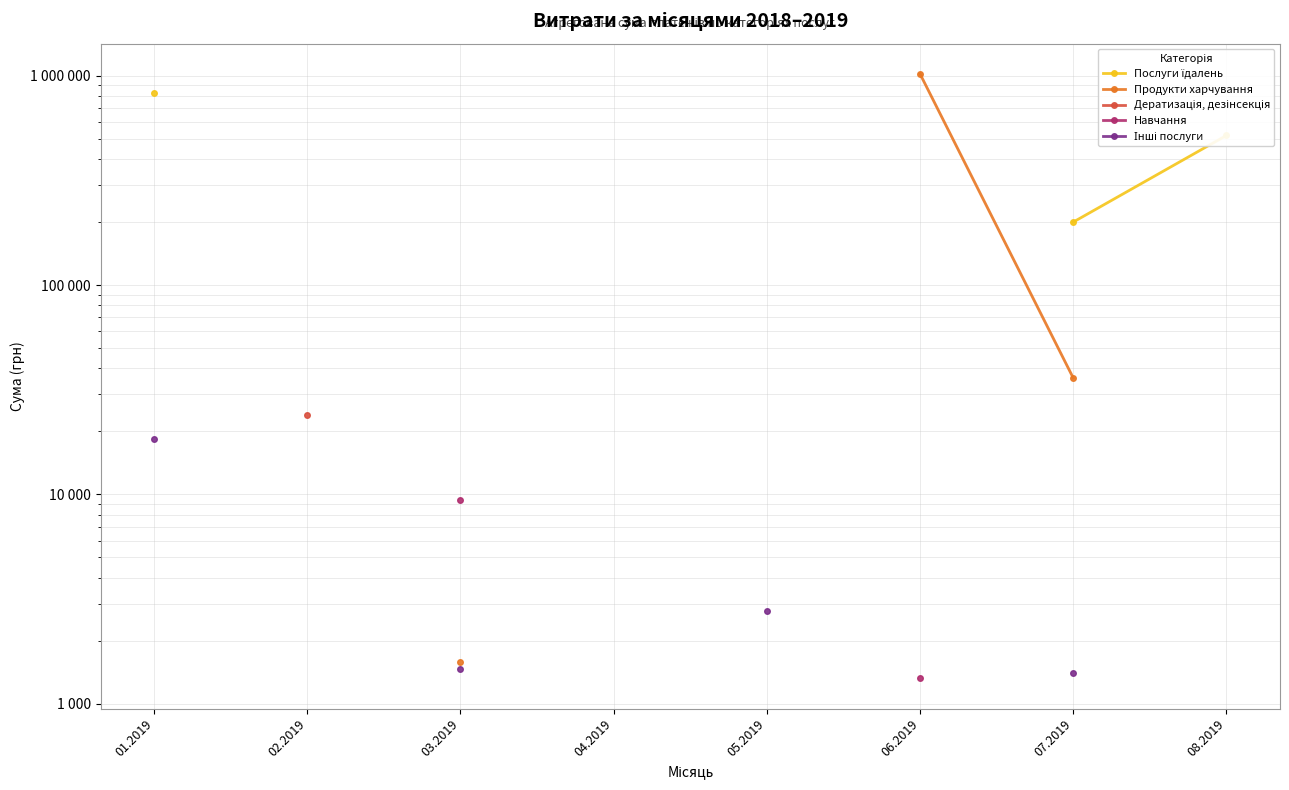

True or false: Послуги їдалень has more than 1 interior local peaks.

False